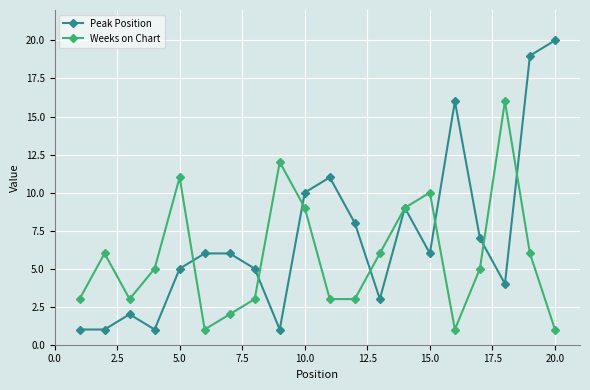

Which series has the widest spread of values?

Peak Position